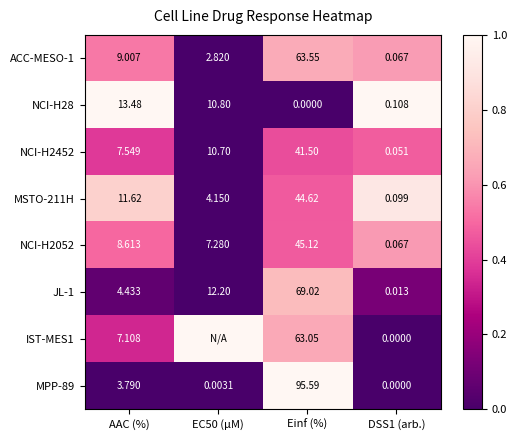

Which category has the highest value in the ACC-MESO-1 series?

Einf (%)